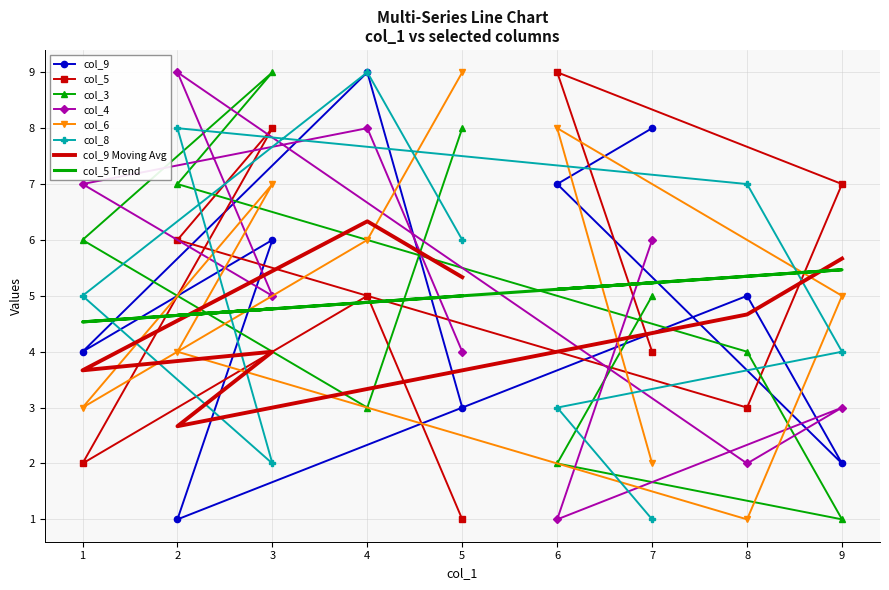

The col_5 series shows 9 at 6. True or false?

True